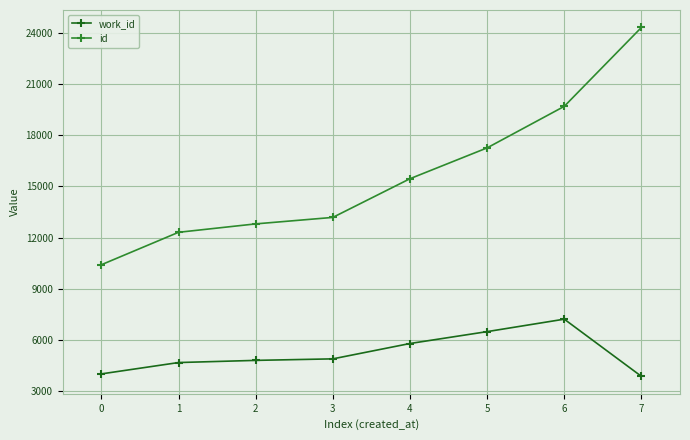

How many data points does each series have?

8